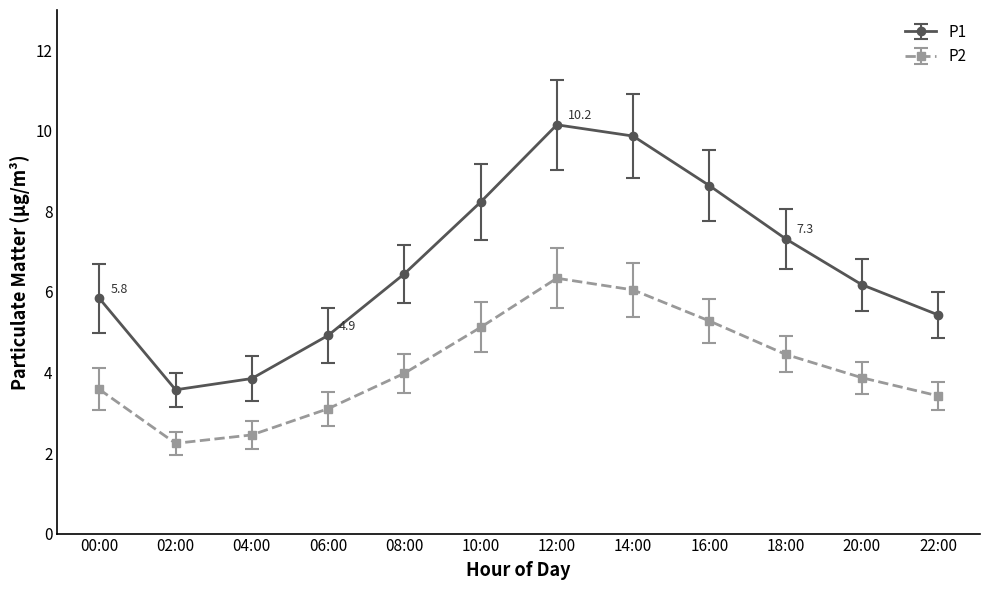

The P1 series shows 6.2 at 20:00. True or false?

True